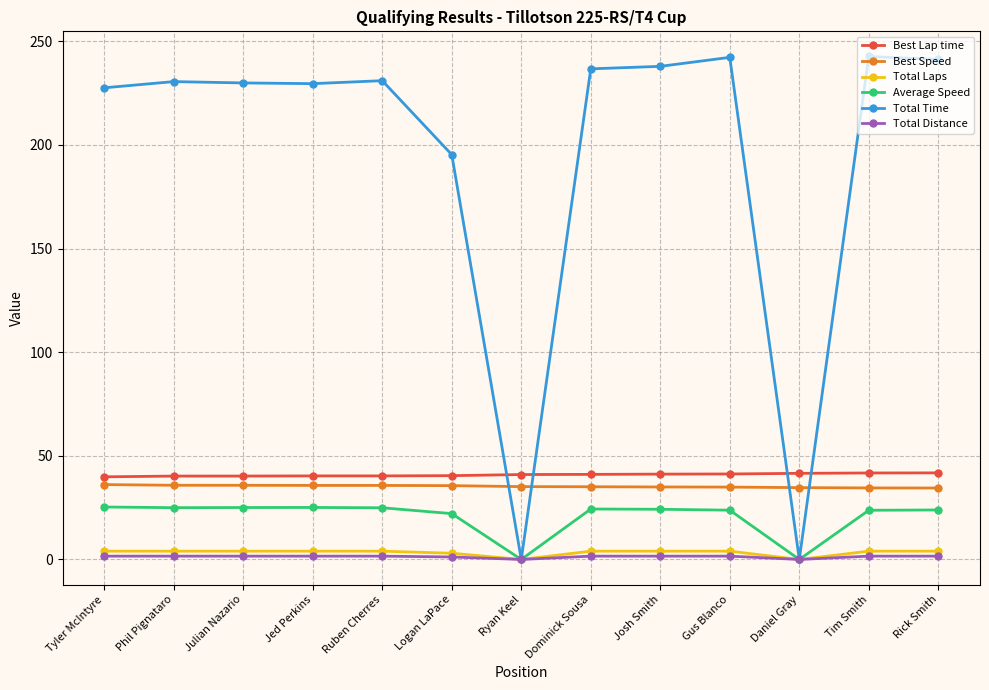

What is the maximum value shown in the chart?

242.7